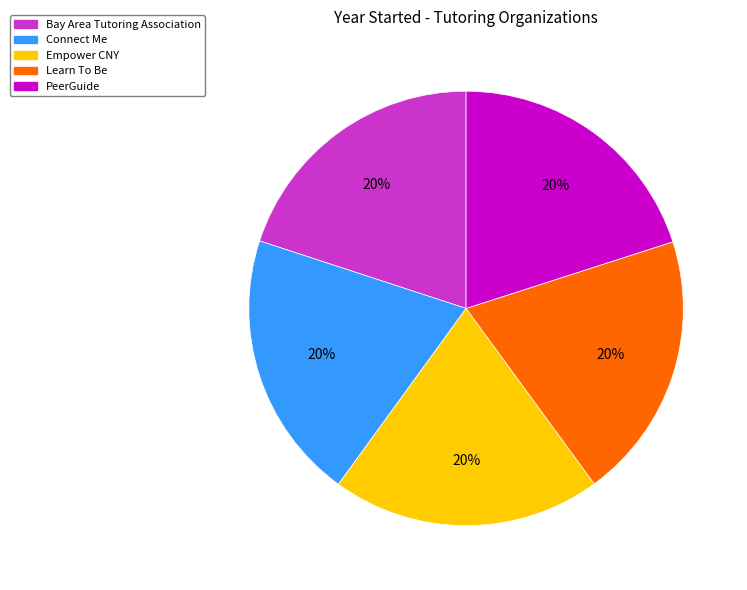

Is it true that Learn To Be is 7% of the pie?

False